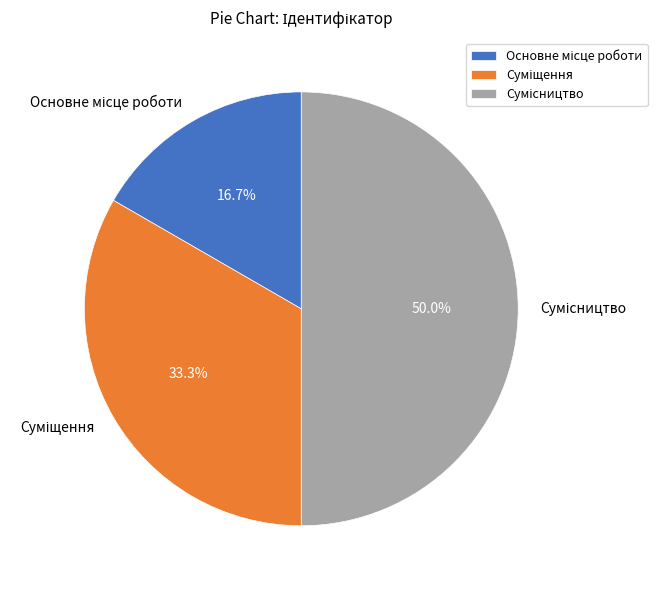

Is it true that Основне місце роботи is 17% of the pie?

True